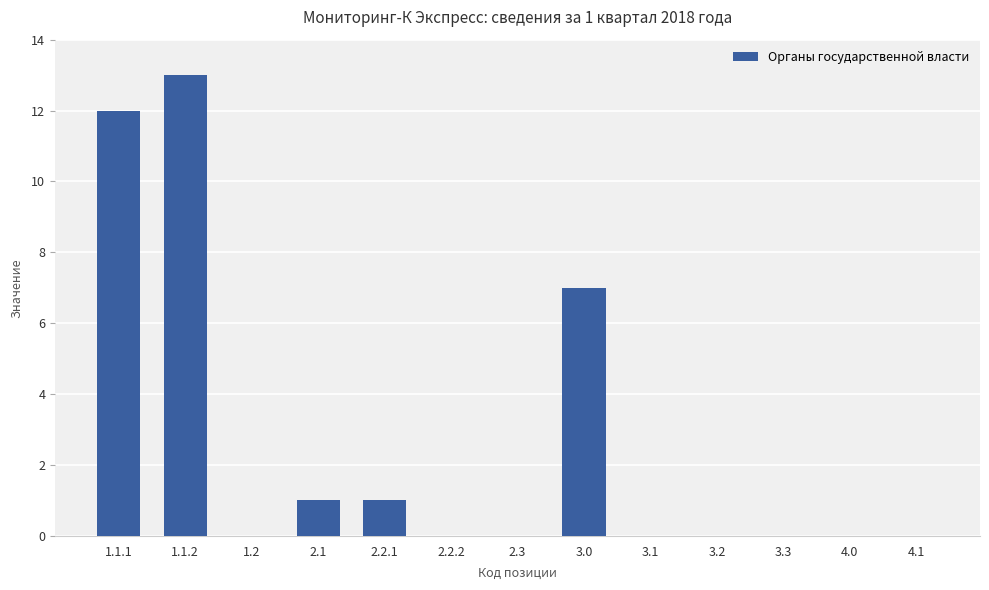

The value at 1.2 is 0. True or false?

True